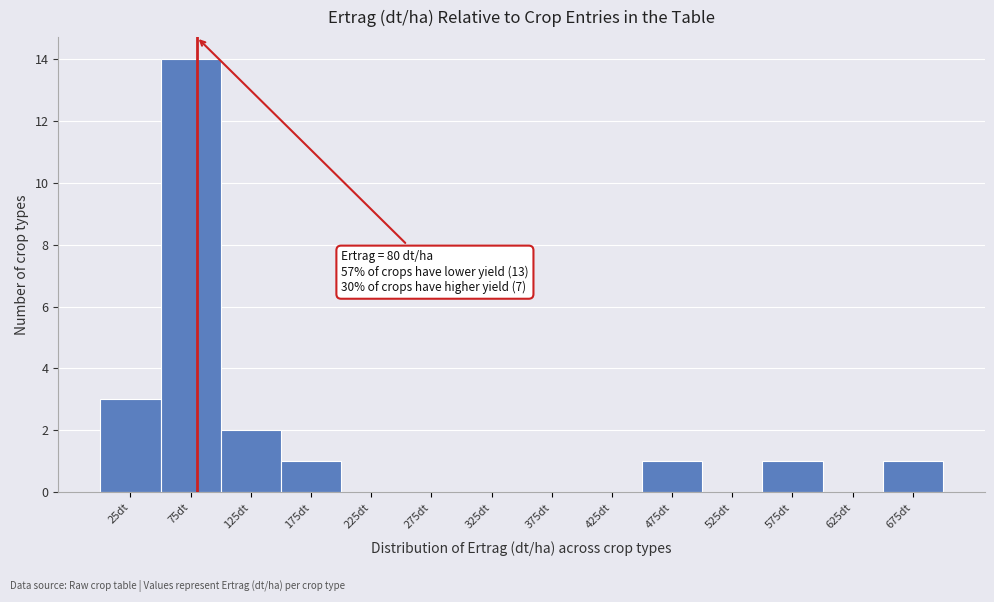

Over which range of the x-axis is the bar tallest?

50 to 100